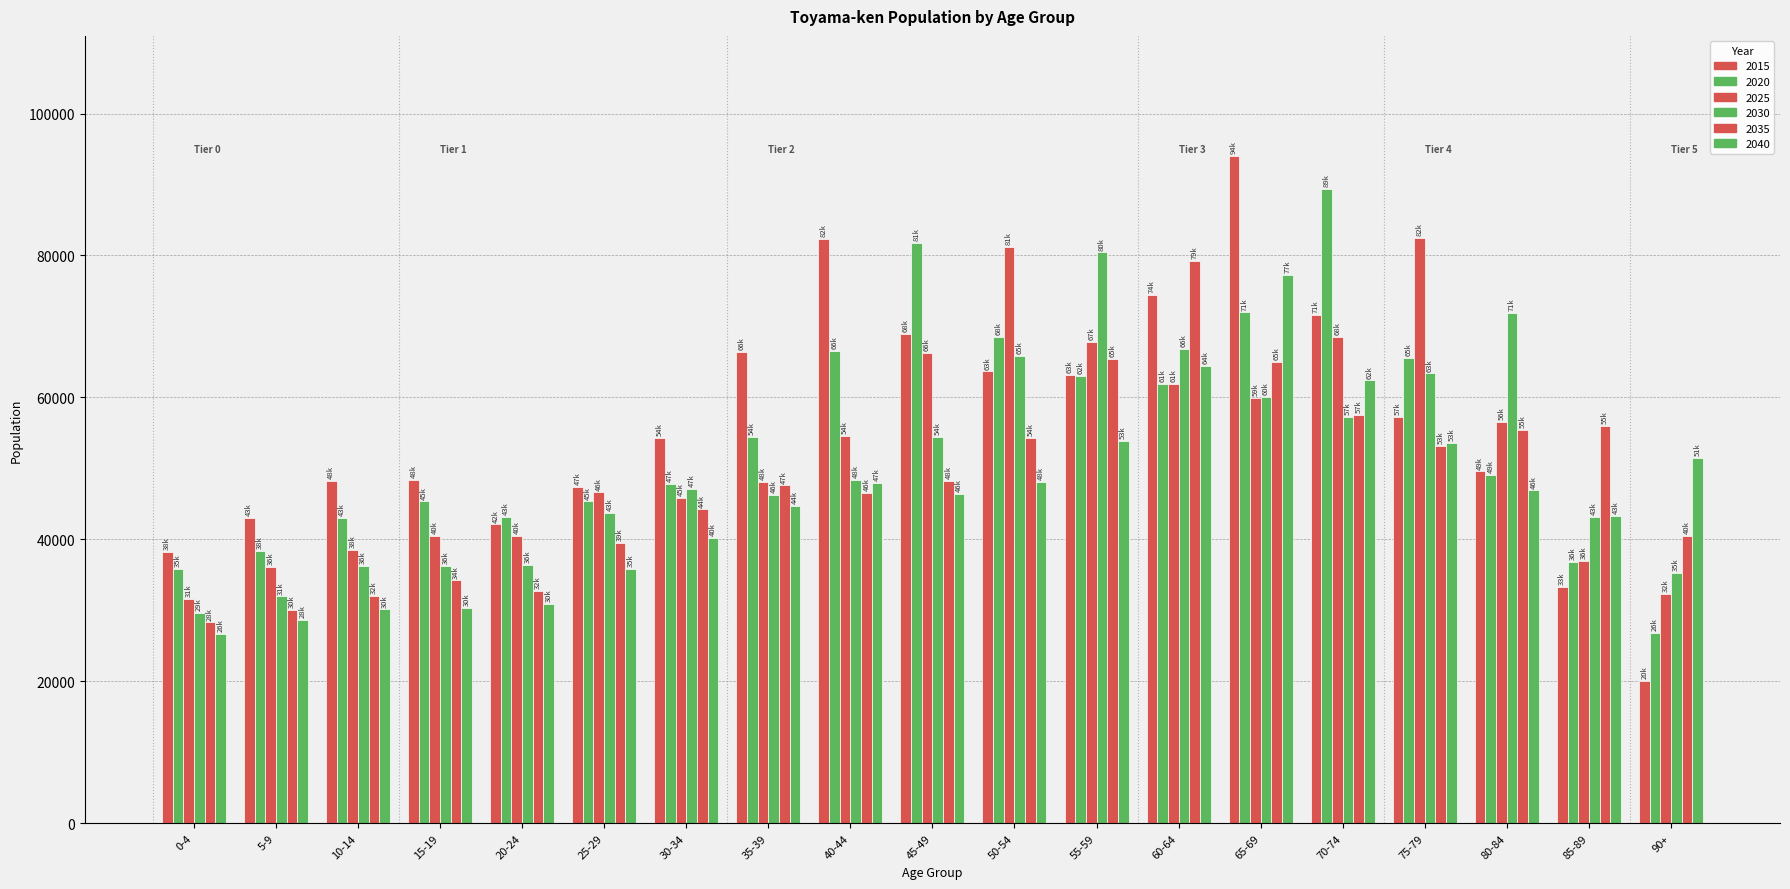

Are the bars horizontal?

No